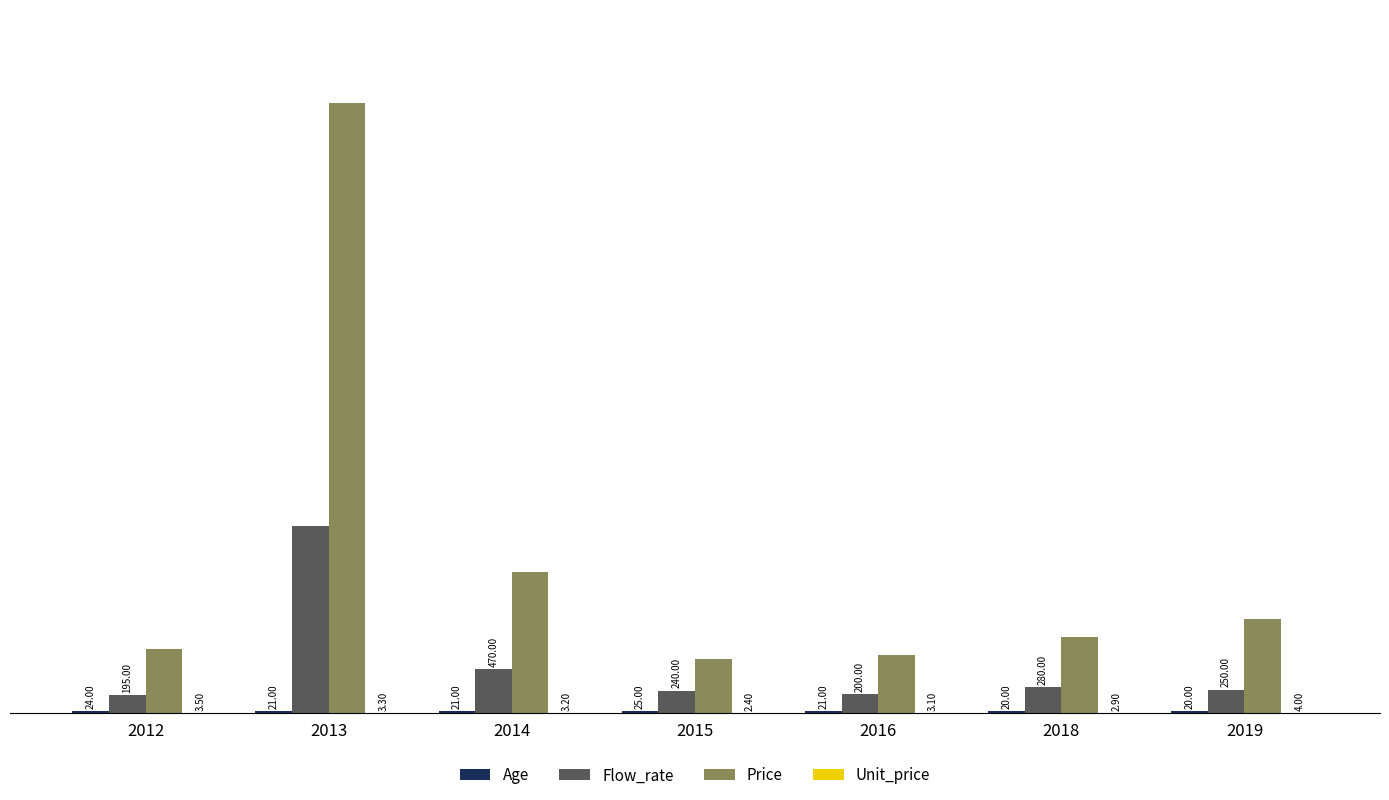

At which category is the sum across all series the highest?

2013